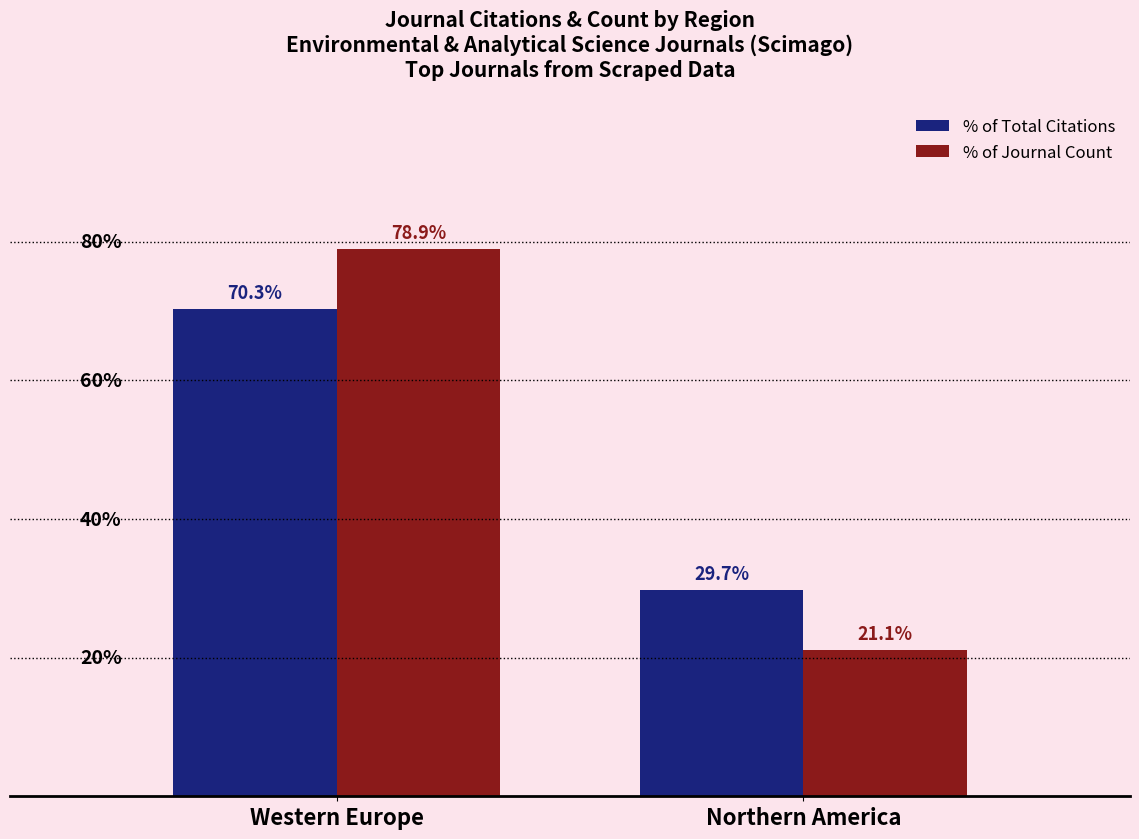

At which category is the sum across all series the highest?

Western Europe